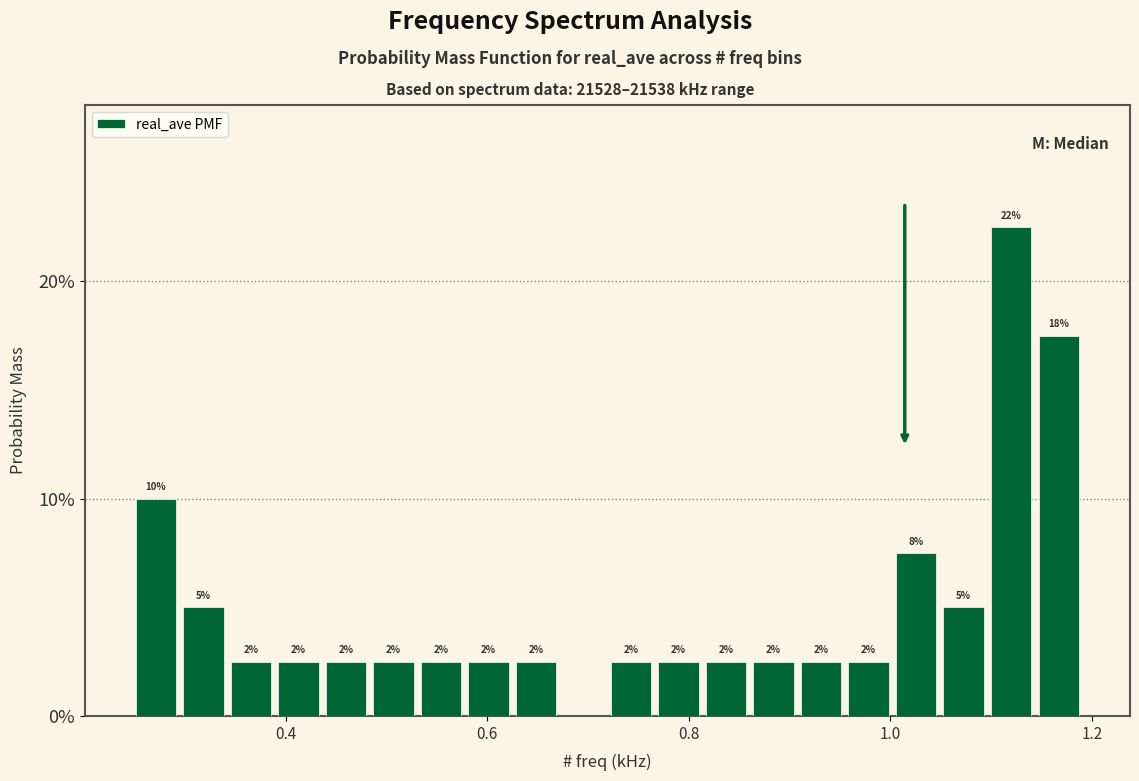

Read against the x-axis, roughly where is the centre of the tallest bar?

1.12